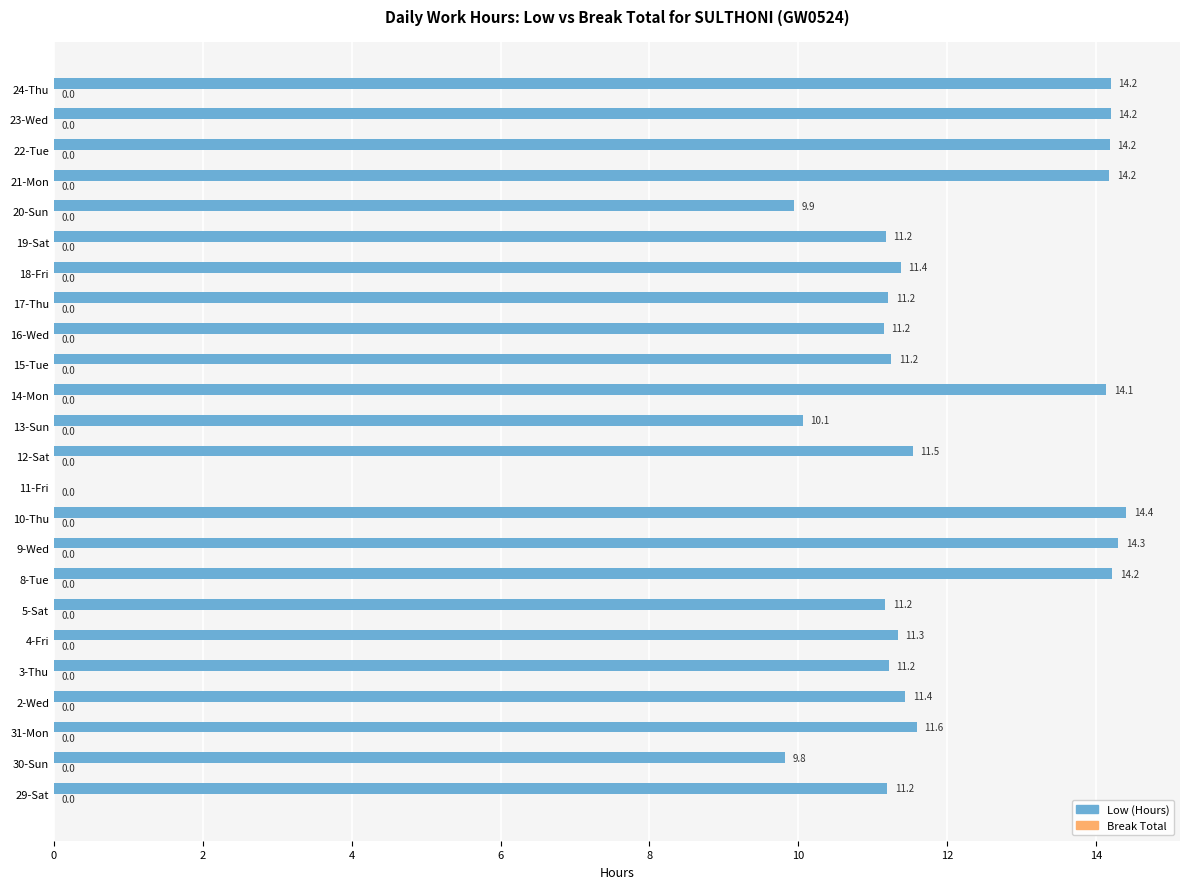

What is the approximate value at 5-Sat?

11.2